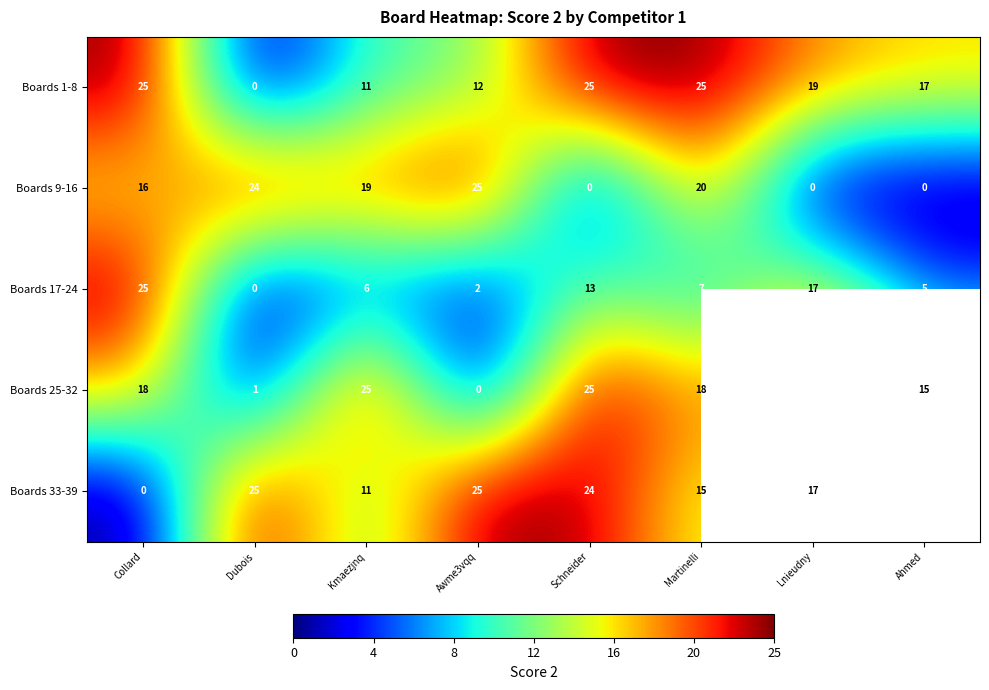

At which category is the sum across all series the highest?

Schneider